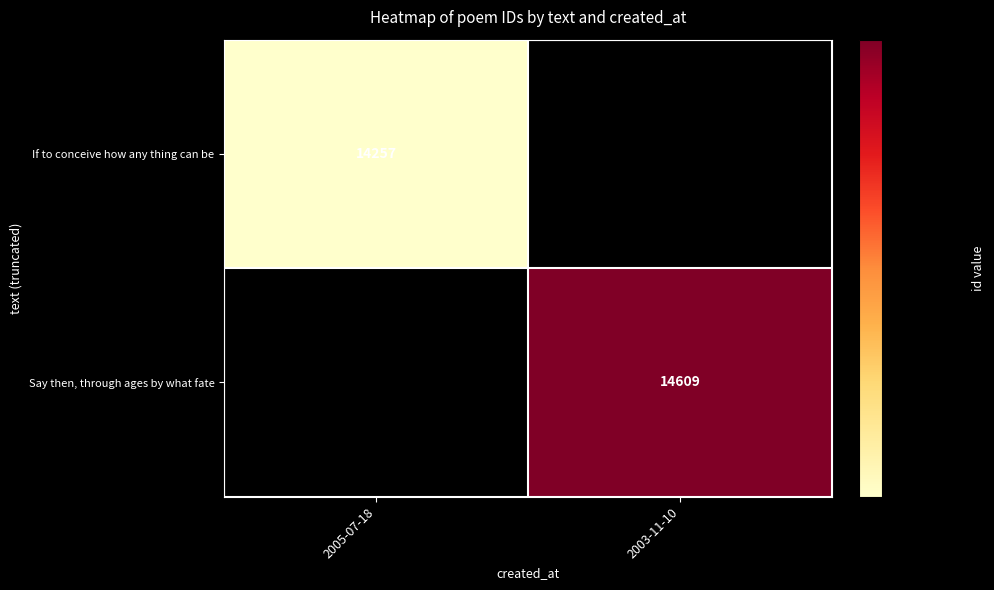

Is it true that Say then, through ages by what fate equals 14609 at 2003-11-10?

True